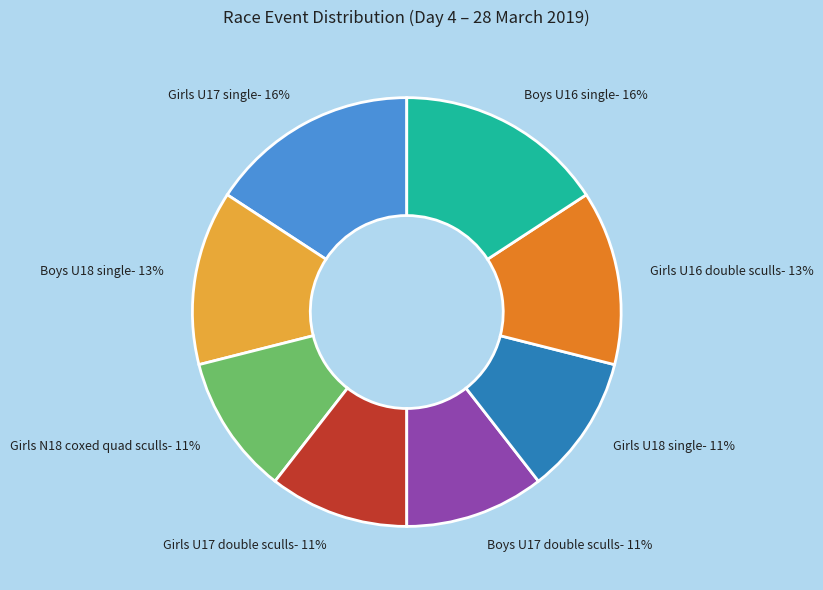

Does any single category account for the majority?

No